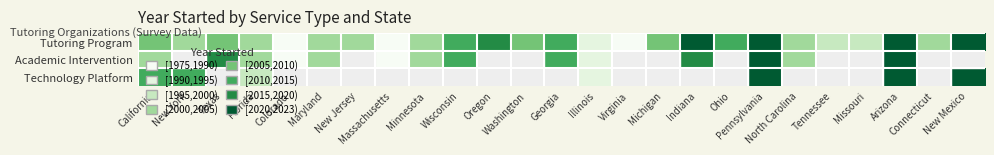

List the series in order of their peak value, highest first.

Tutoring Program, Academic Intervention, Technology Platform